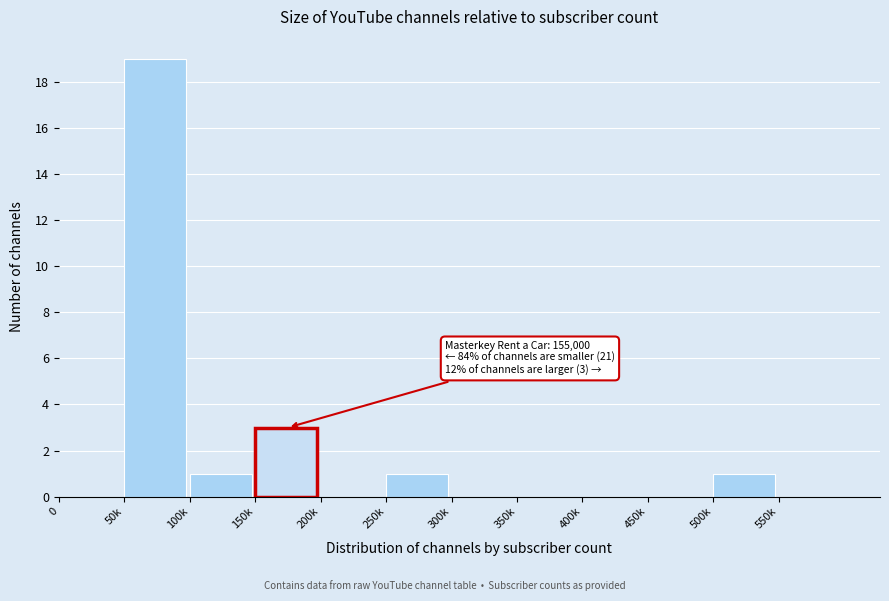

Reading right to left, list all the values displayed in this chart.

550k=0	500k=1	450k=0	400k=0	350k=0	300k=0	250k=1	200k=0	150k=3	100k=1	50k=19	0=0